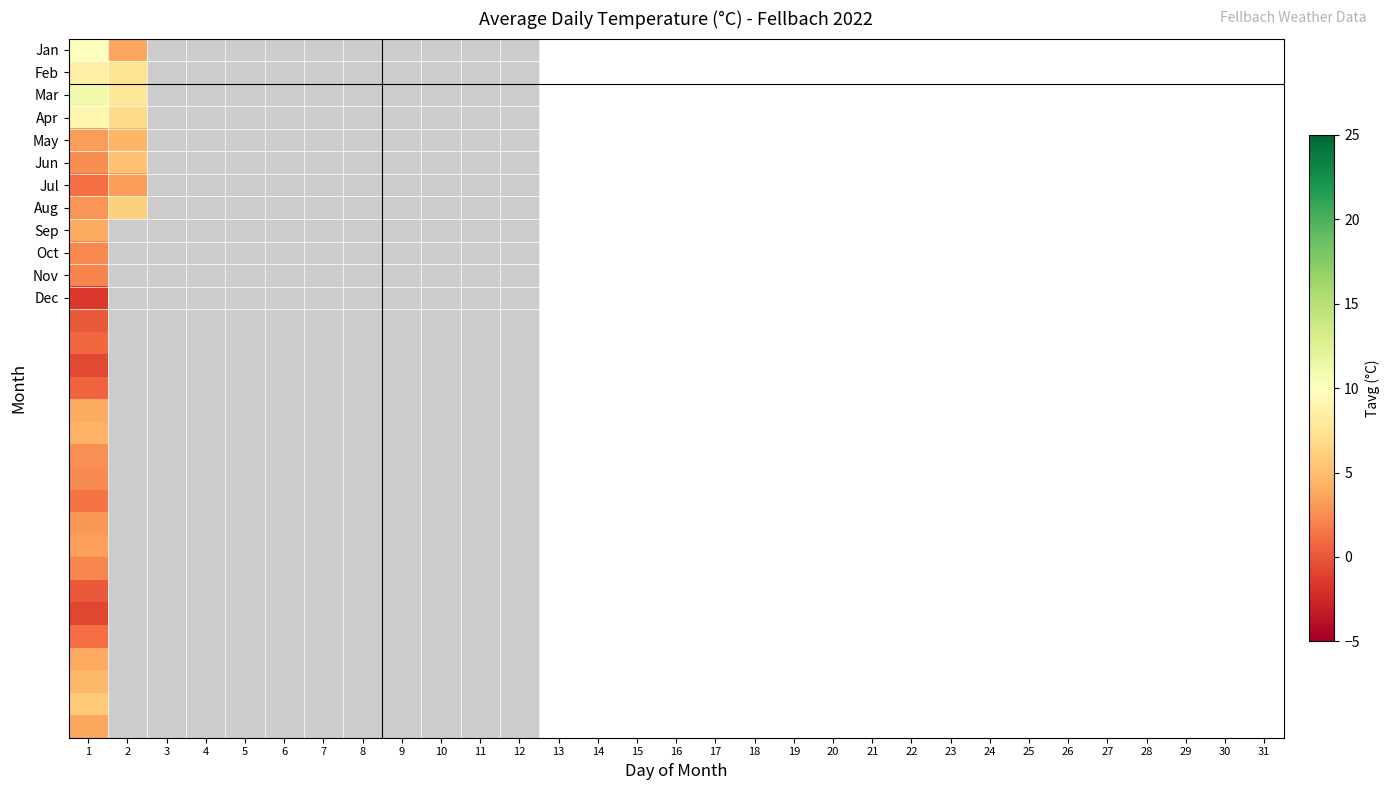

Which label corresponds to the smallest value in the chart?

1